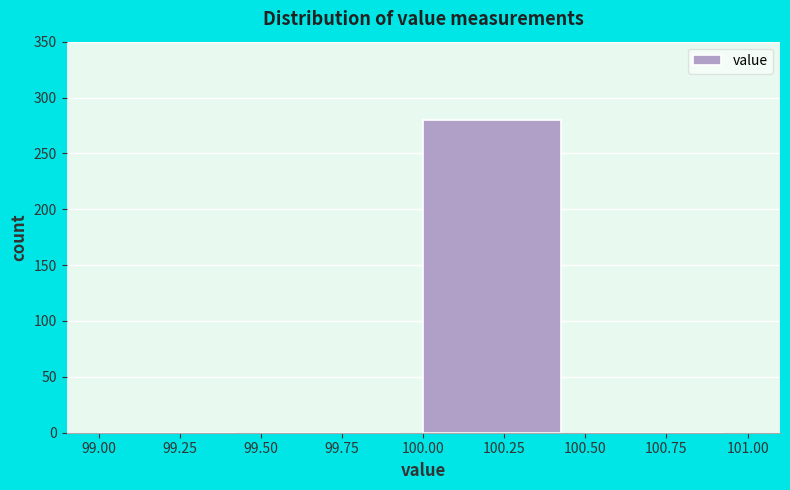

Reading left to right, transcribe this chart: for each bar, give the range it covers on the x-axis and its height. The values are not printed on the chart, so give them approximately, as read against the axis.

99.00 to 99.50: 0
99.50 to 100.00: 0
100.00 to 100.50: 280
100.50 to 101.00: 0